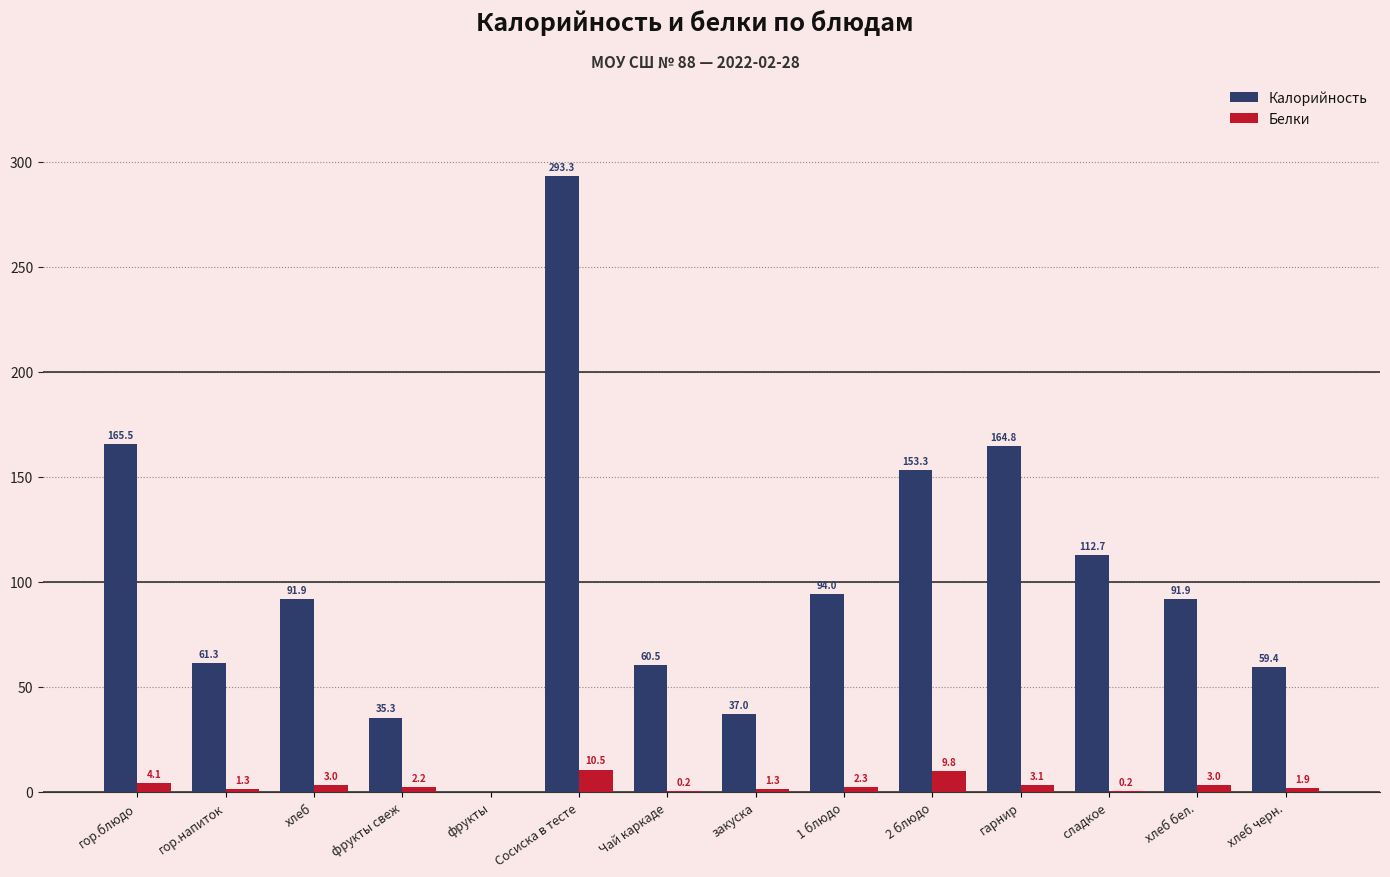

At which label does Калорийность first exceed 91?

гор.блюдо